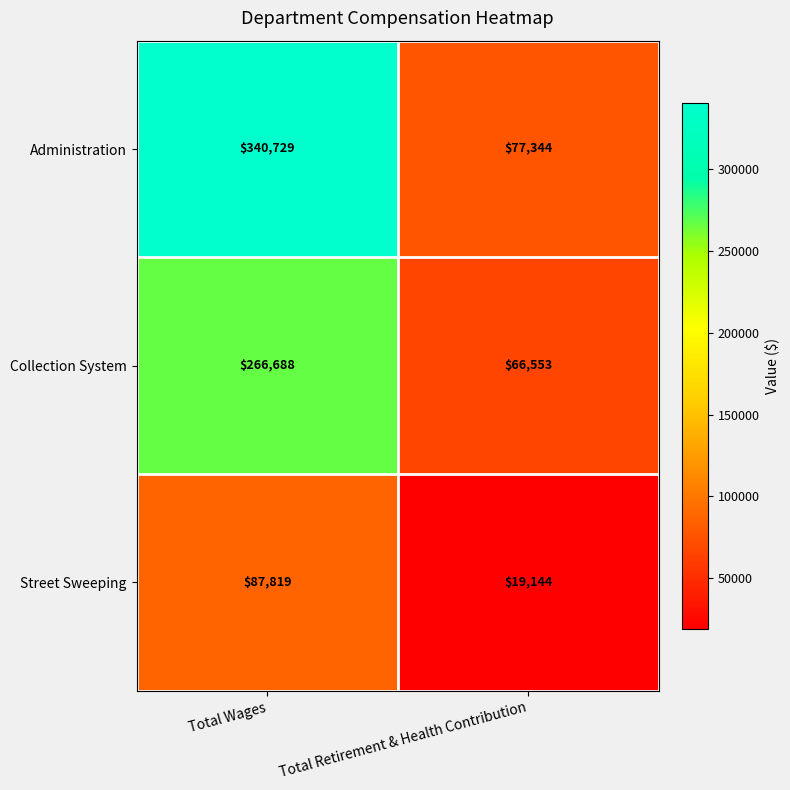

True or false: Street Sweeping has a value of 87819 at Total Wages.

True